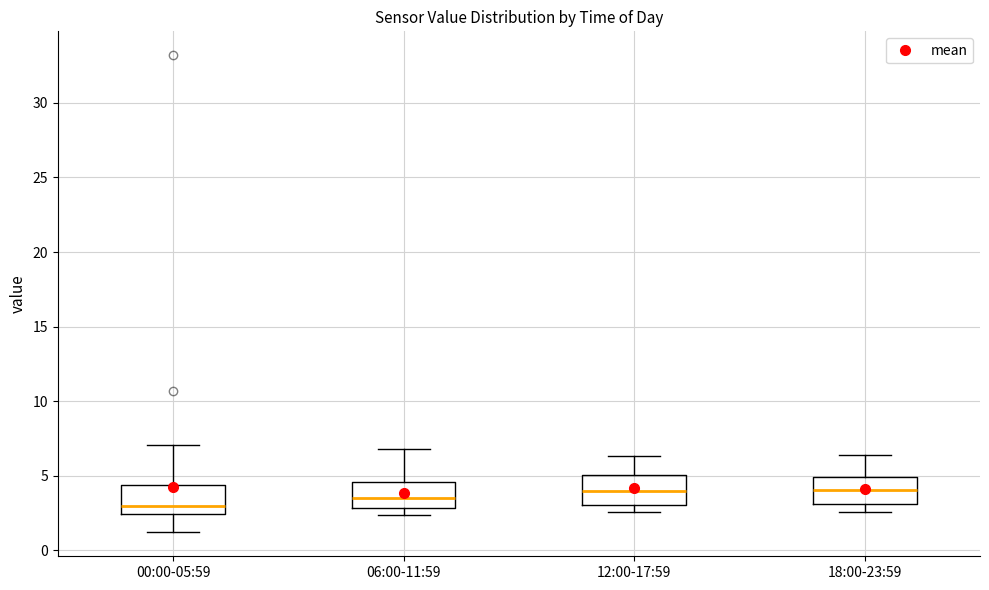

Reading left to right, read every box against the y-axis: the position of its median line, the range the box covers, and the ends of its whiskers. The values are not printed on the chart, so give them approximately, as read against the axis.

00:00-05:59: median 3.0, box 2.5 to 4.5, whiskers 1.0 to 7.0
06:00-11:59: median 3.5, box 3.0 to 4.5, whiskers 2.5 to 7.0
12:00-17:59: median 4.0, box 3.0 to 5.0, whiskers 2.5 to 6.5
18:00-23:59: median 4.0, box 3.0 to 5.0, whiskers 2.5 to 6.5